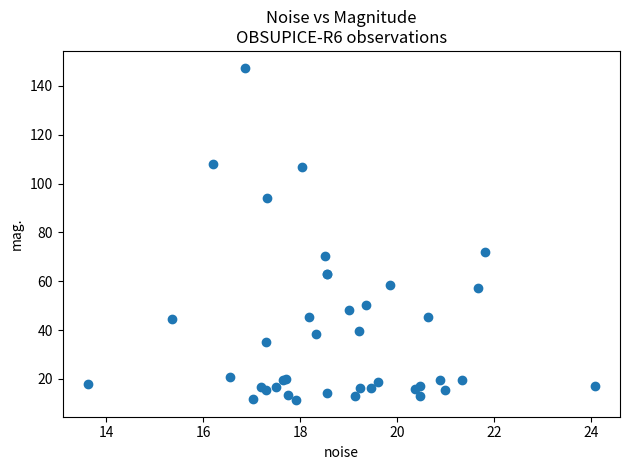

What Y value in the scatter plot is closest to 79?

71.8